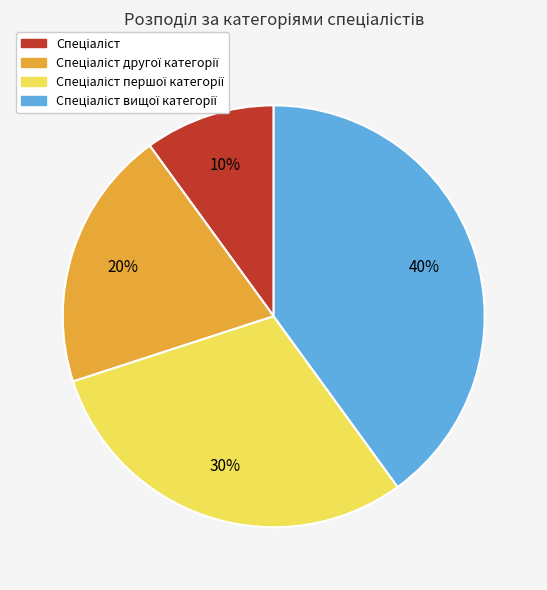

Is there any slice that represents more than half of the pie?

No